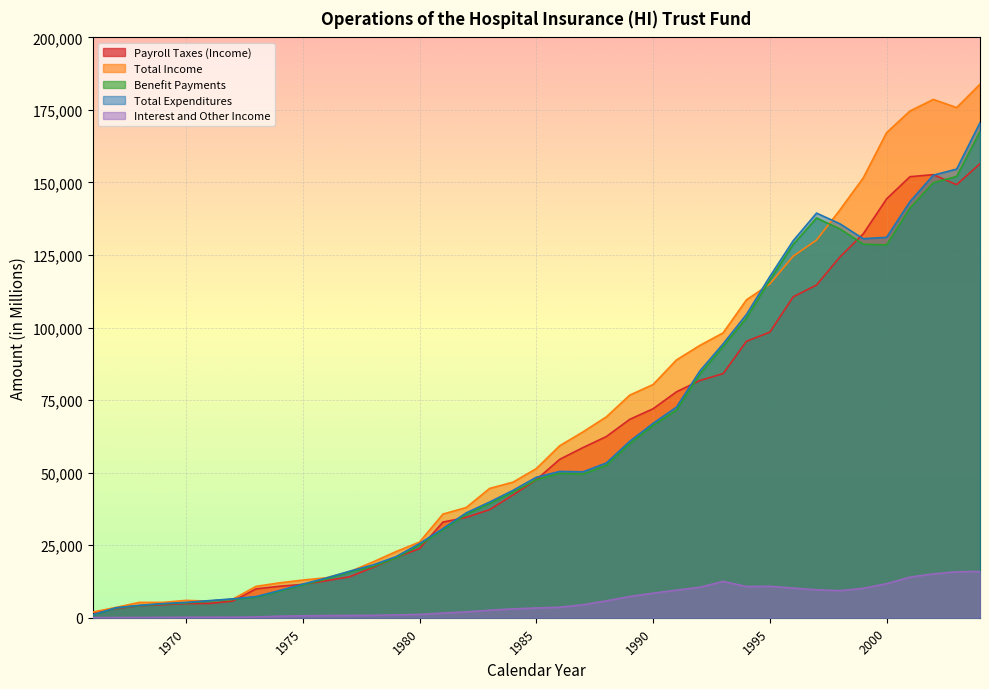

At which label is Benefit Payments closest to 84222?

1992